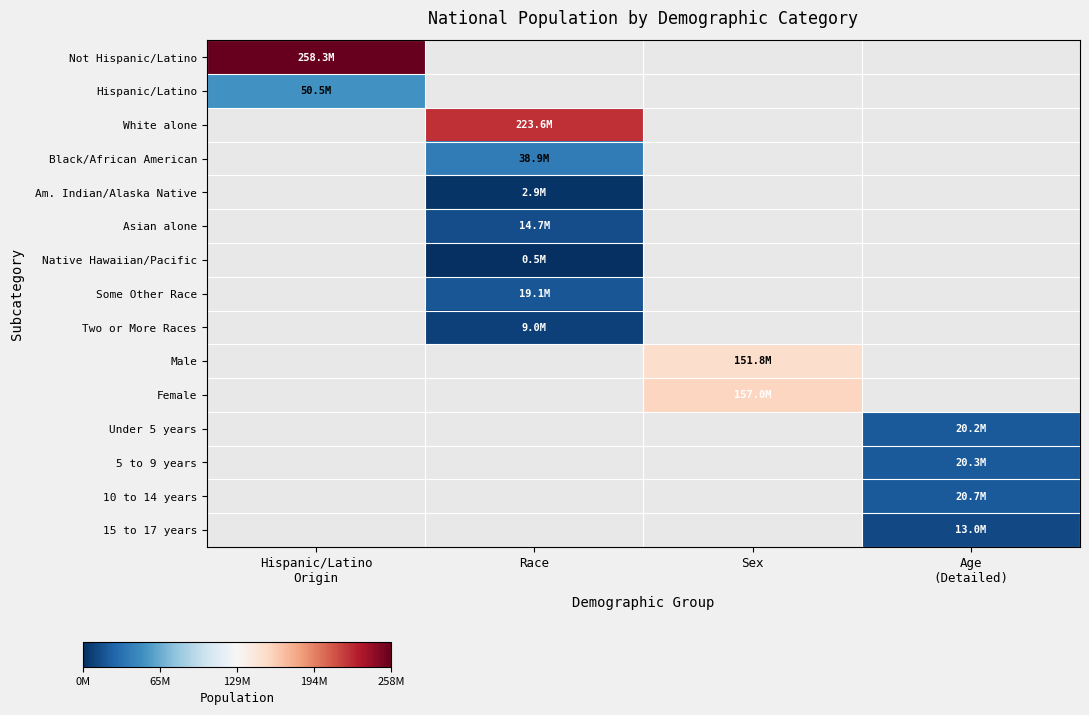

Is it true that 5 to 9 years equals 11259861.6 at Age (Detailed)?

False